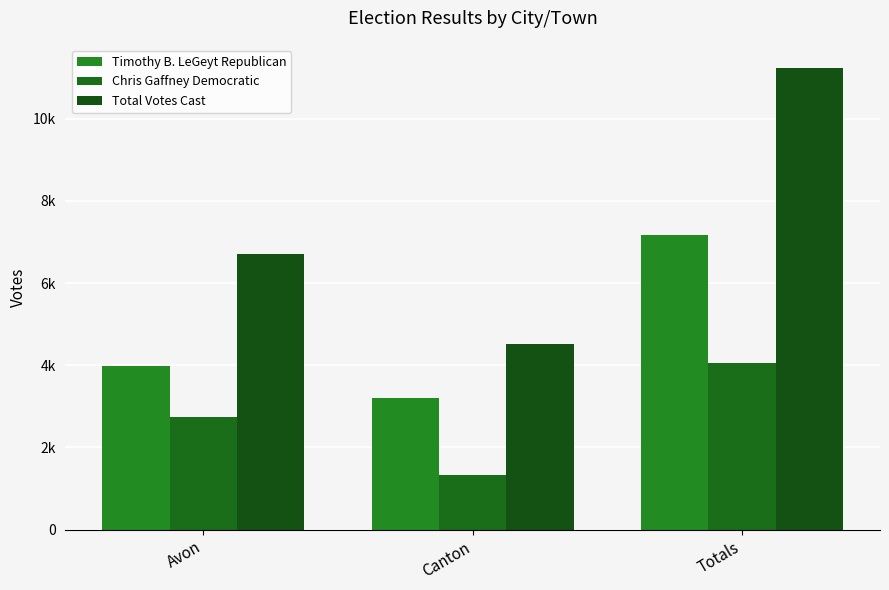

What are all the series names shown in the legend?

Timothy B. LeGeyt Republican, Chris Gaffney Democratic, Total Votes Cast